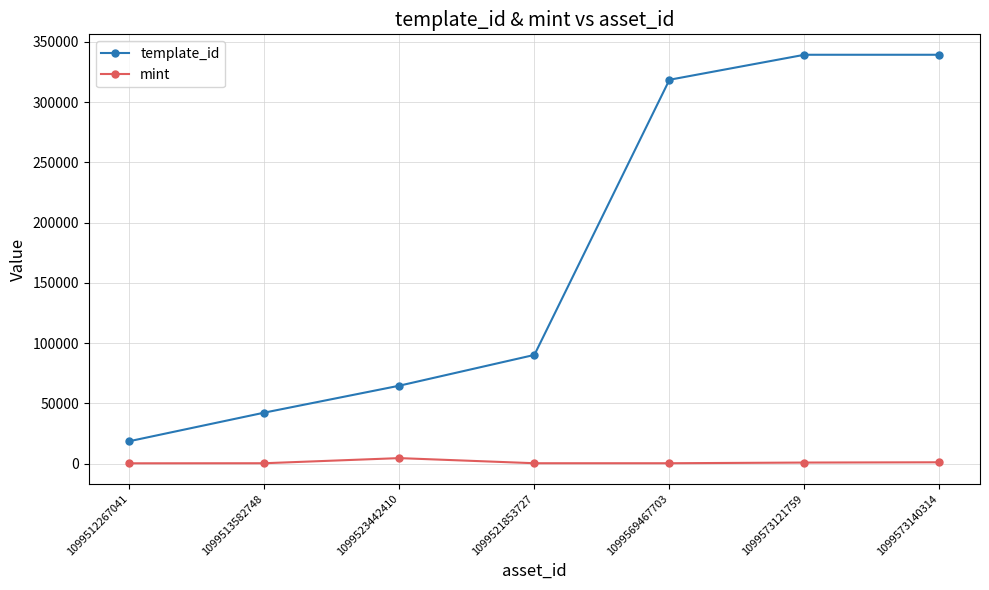

What is the average value of the template_id series?

173238